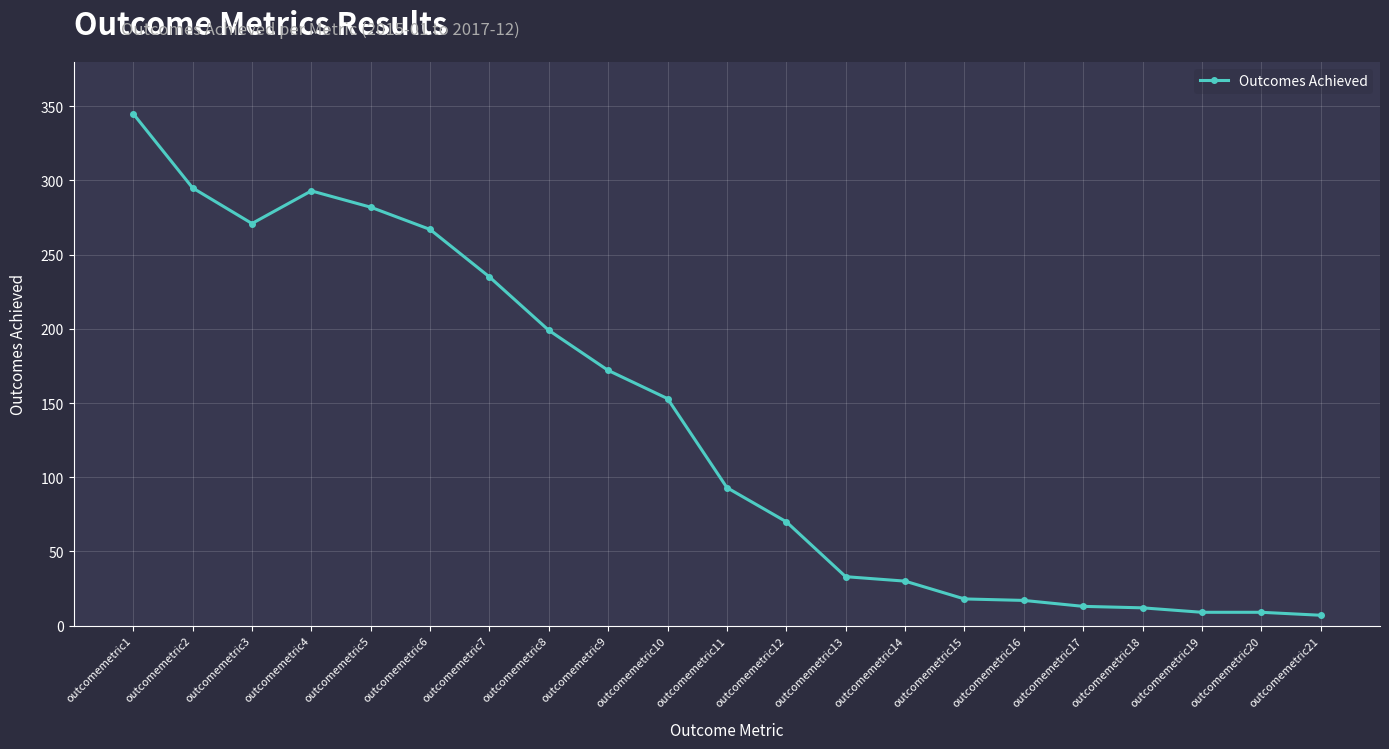

What is the change in value from outcomemetric6 to outcomemetric10?

-114